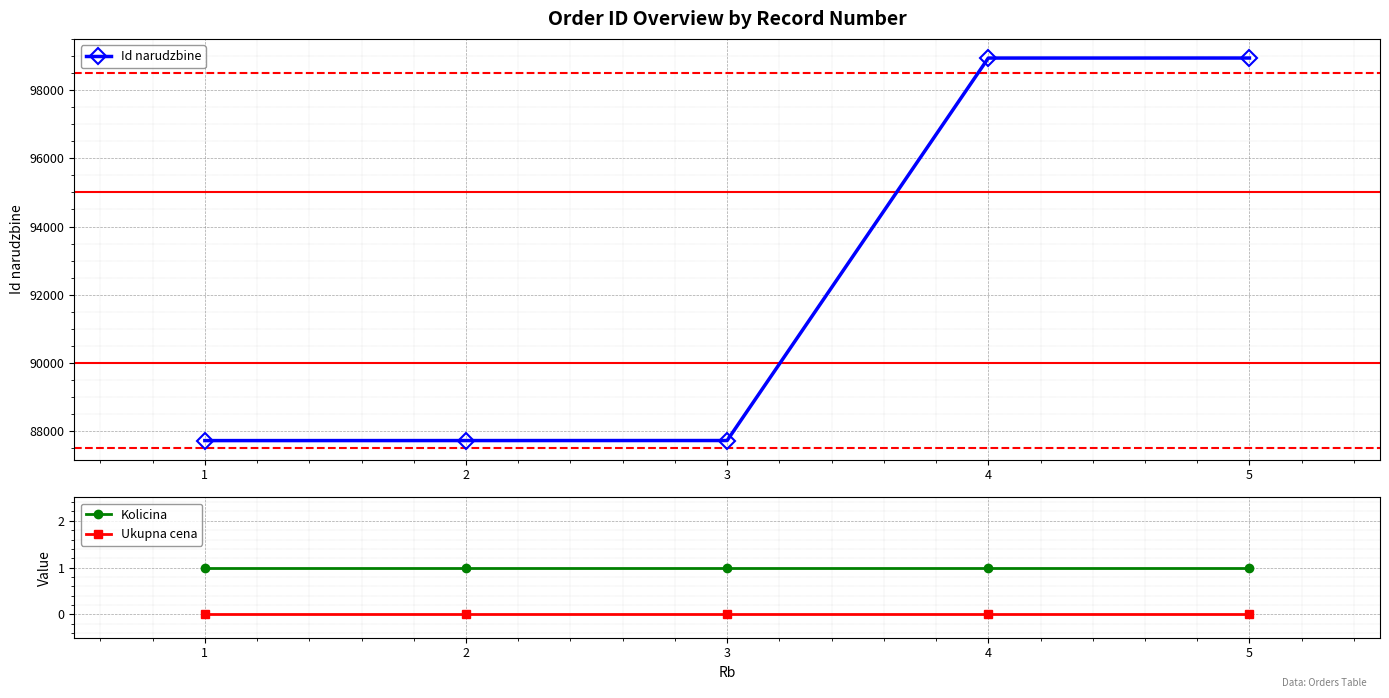

True or false: Id narudzbine and Ukupna cena cross at least once.

False